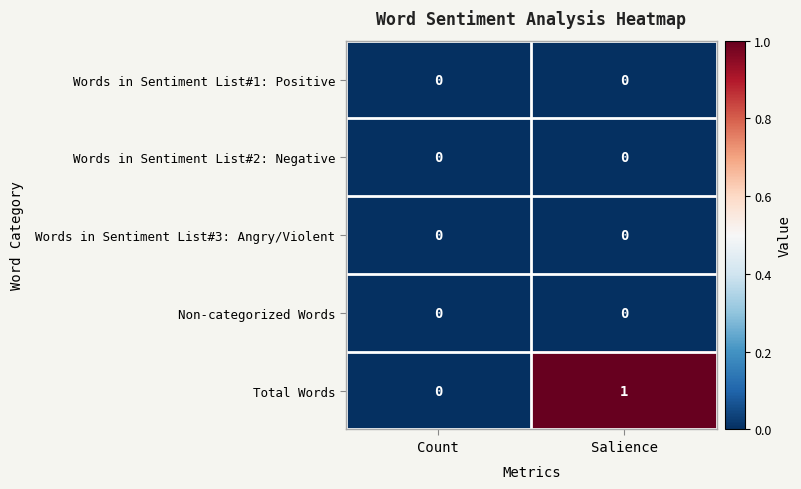

Which category has the highest value in the Total Words series?

Salience